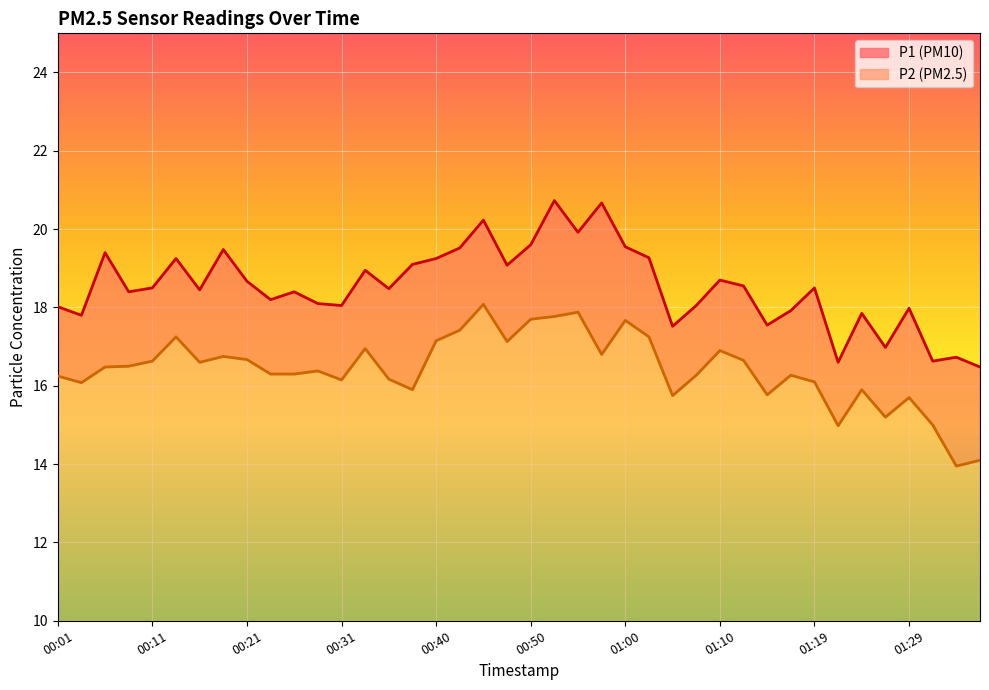

True or false: P2 and P1 cross at least once.

False